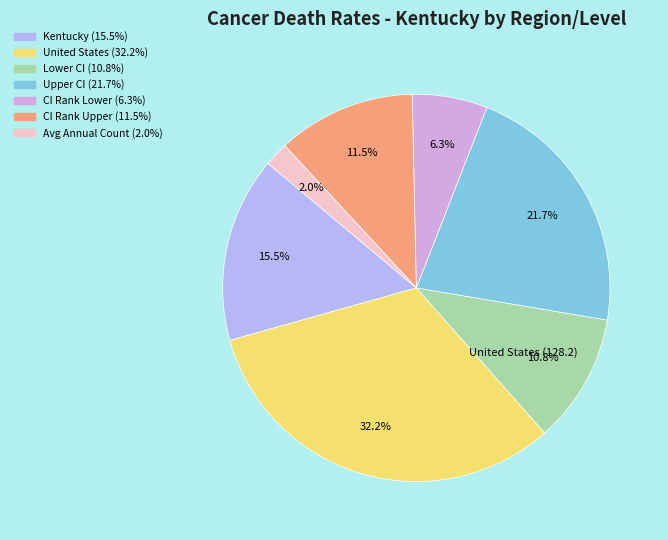

Is there a majority slice in this chart?

No